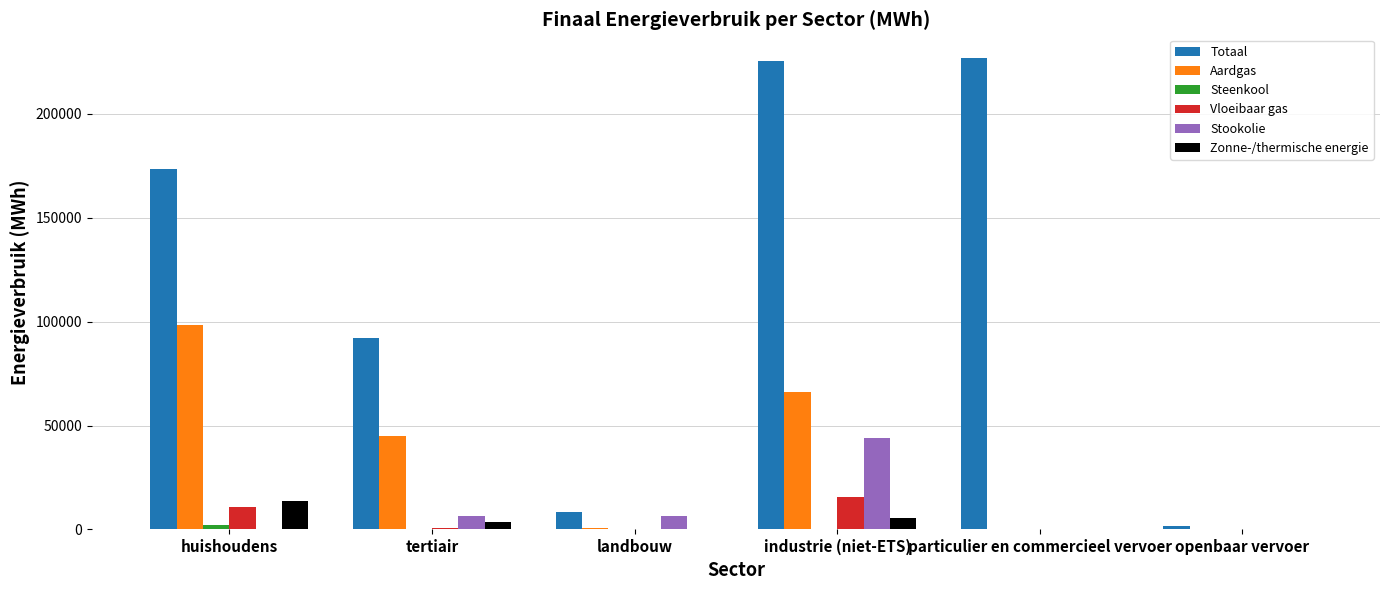

Which series has the largest total across all categories?

Totaal